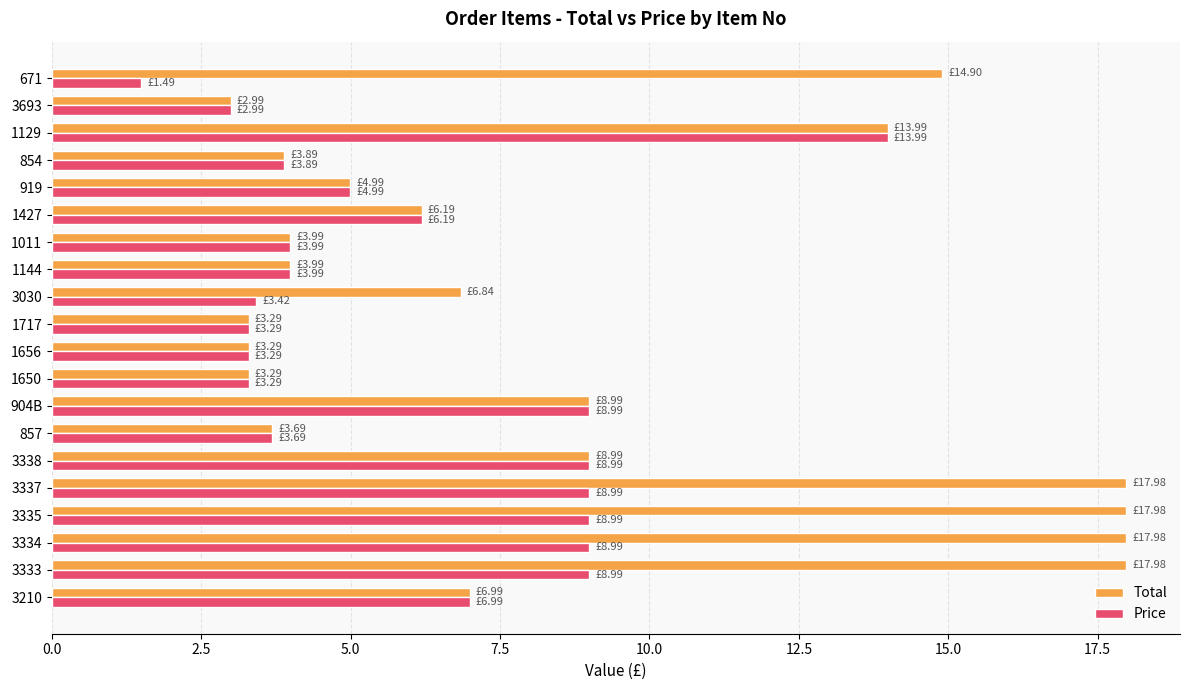

What is the average value of the Price series?

6.0